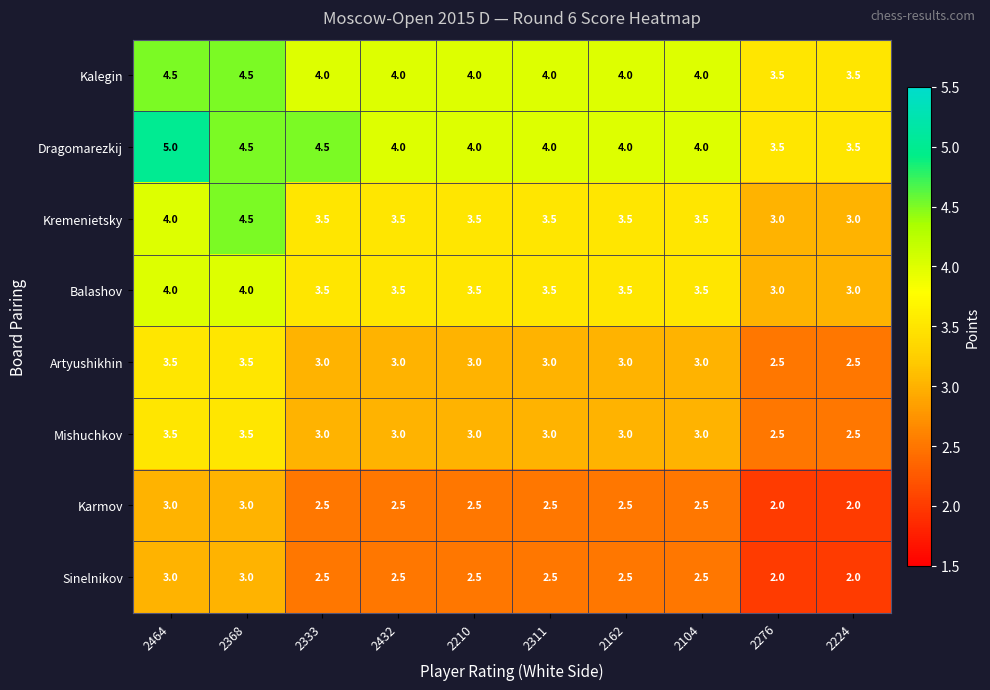

What is the average value of the Dragomarezkij series?

4.1